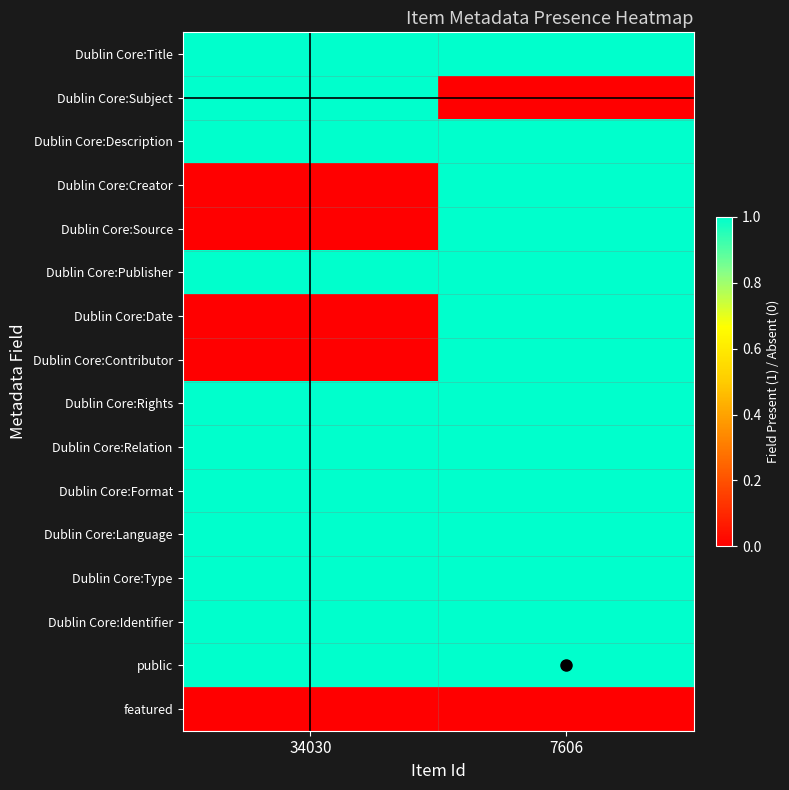

At which category is the sum across all series the highest?

7606